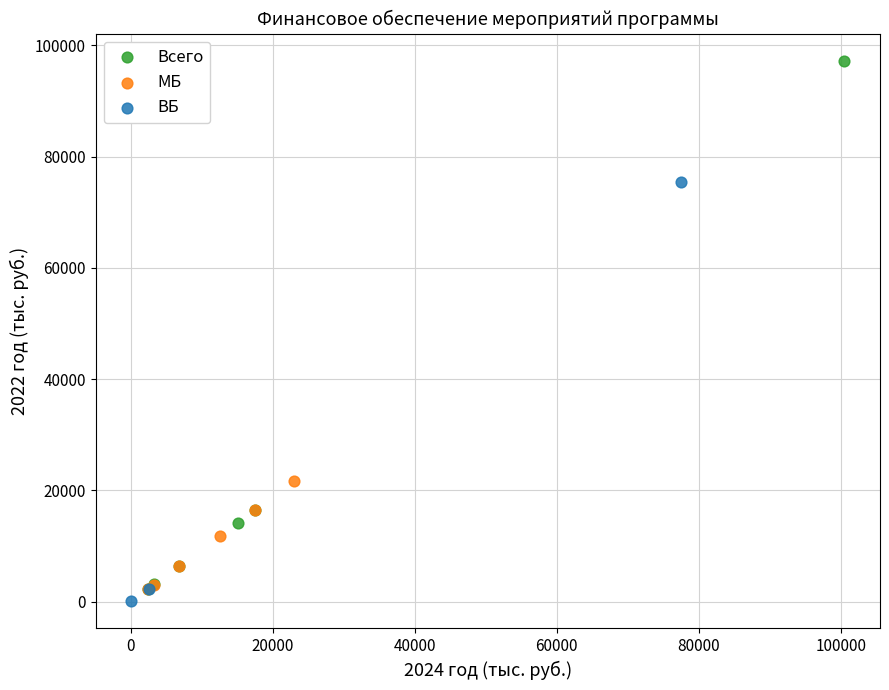

Which series has the largest Y range (max minus min)?

Всего